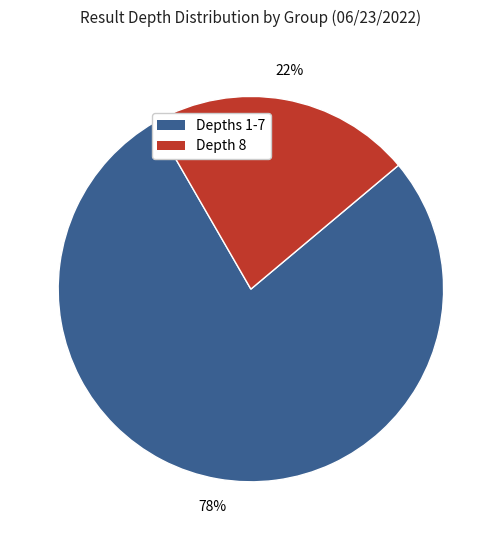

To the nearest percent, what is the average slice percentage?

50%